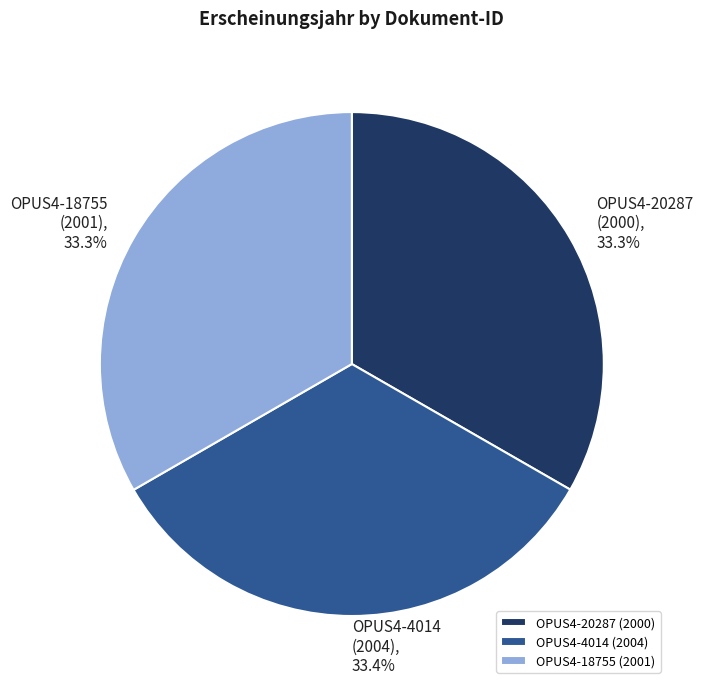

What percentage is NOT represented by OPUS4-18755 (2001)?

66.7%